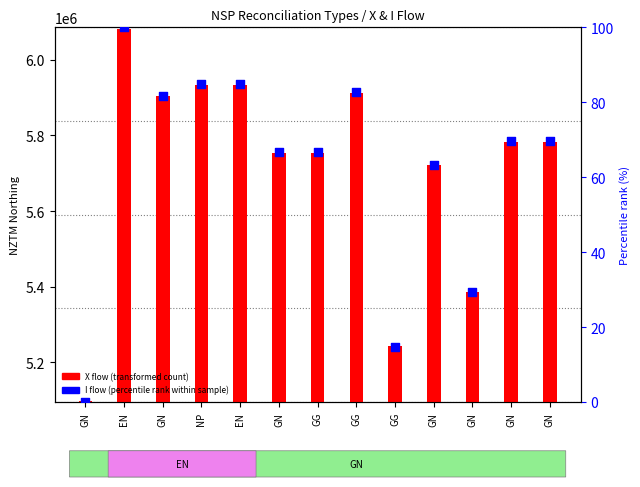

What is the total value across all series at EN?

6082817.0